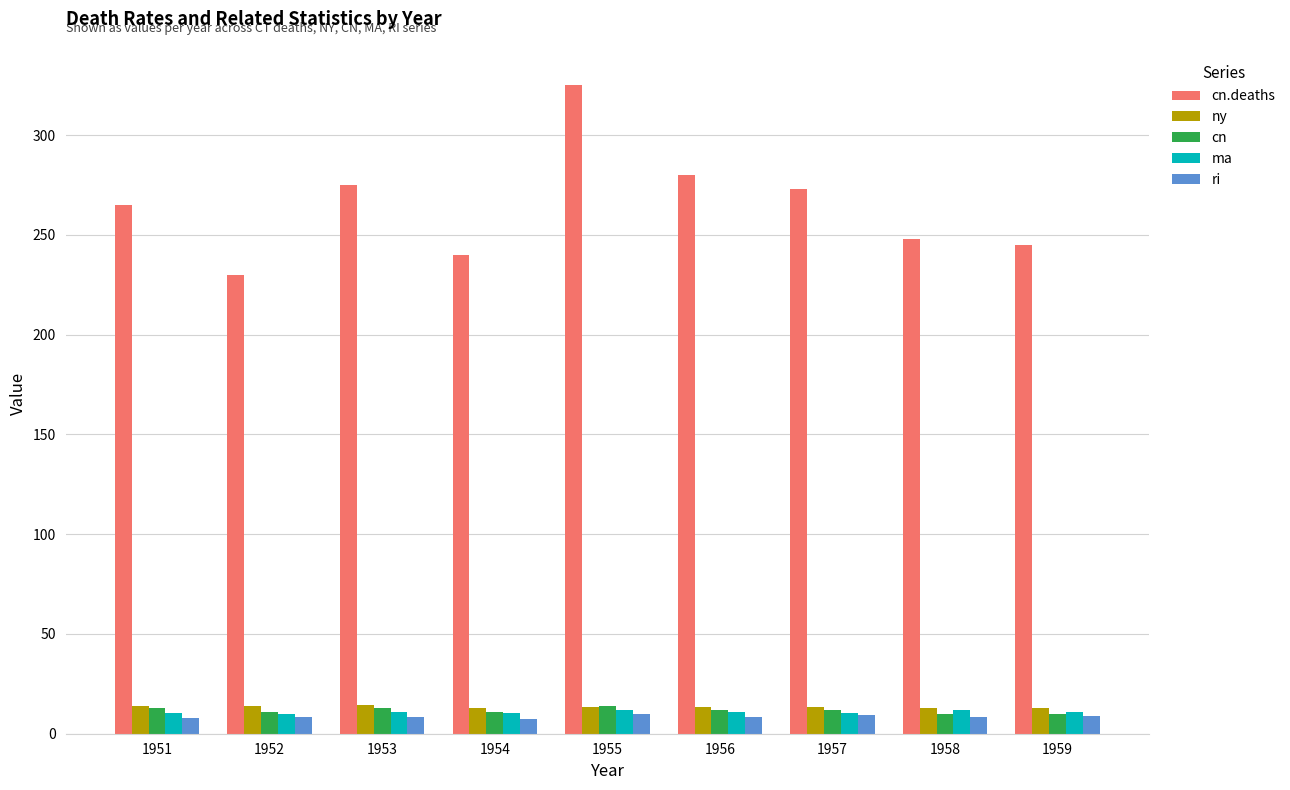

What is the sum of all ny values?

121.2